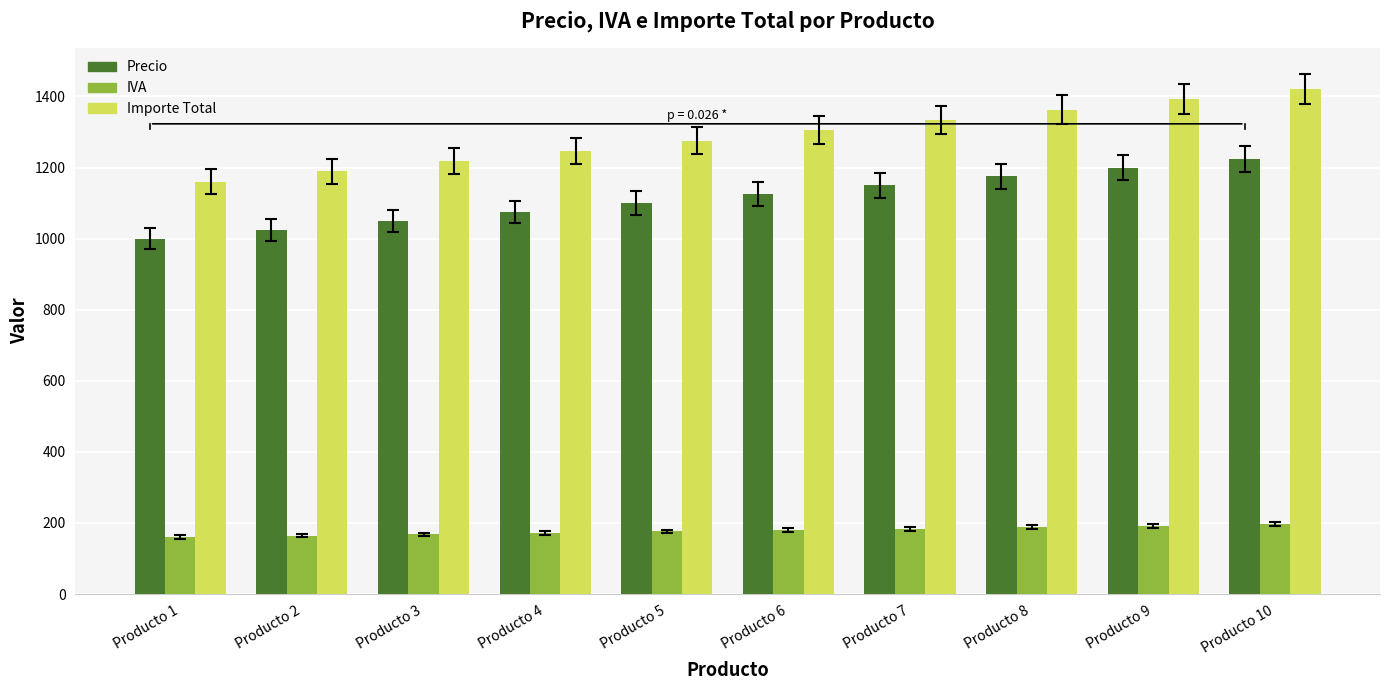

Which series has the largest range (max minus min)?

Importe Total